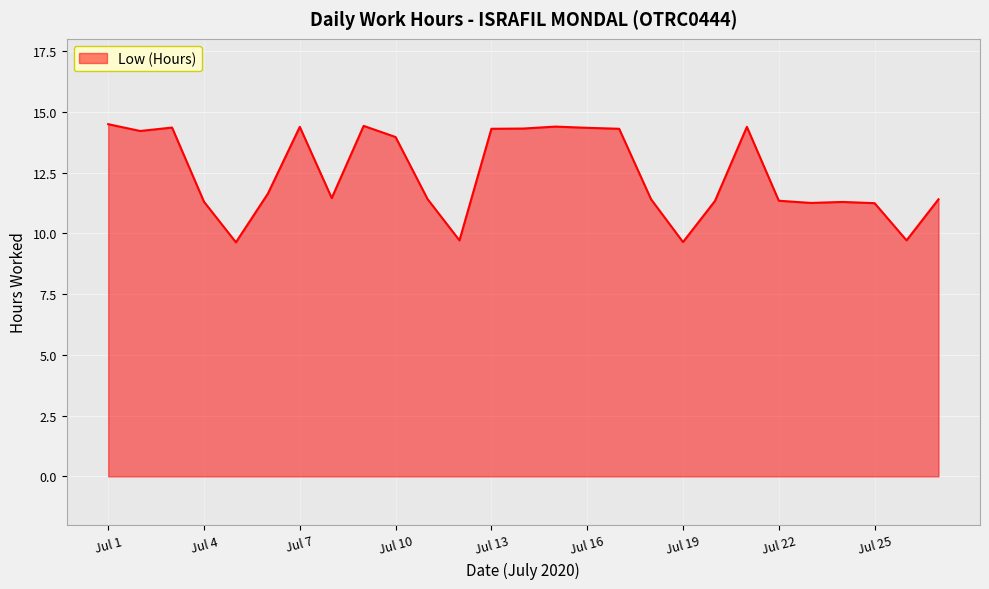

What is the greatest value displayed?

14.5